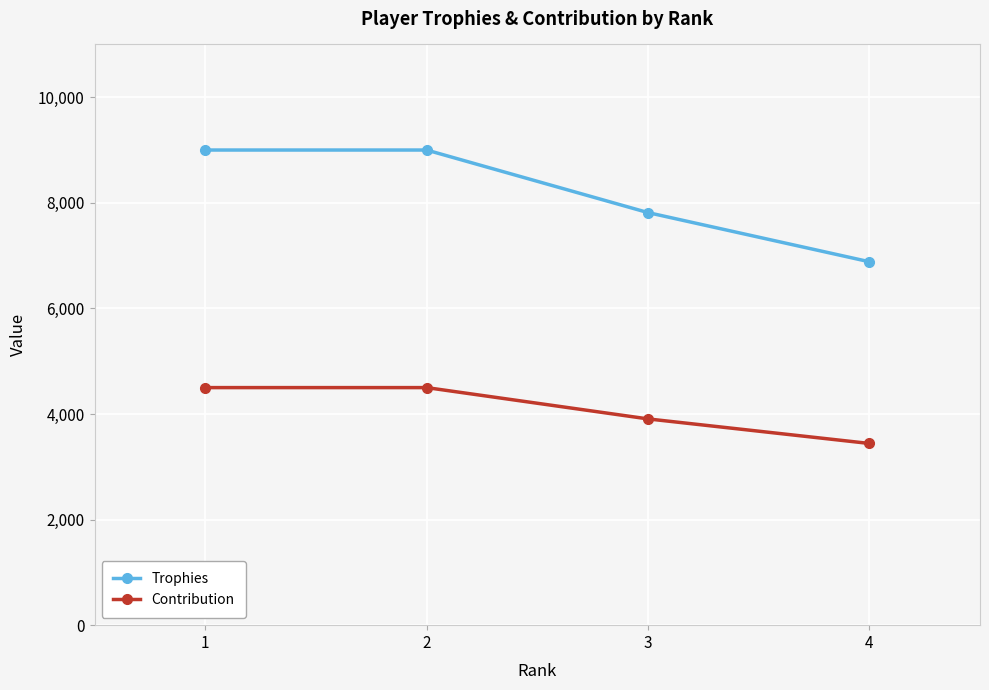

How many values in the Contribution series are below 4500?

2